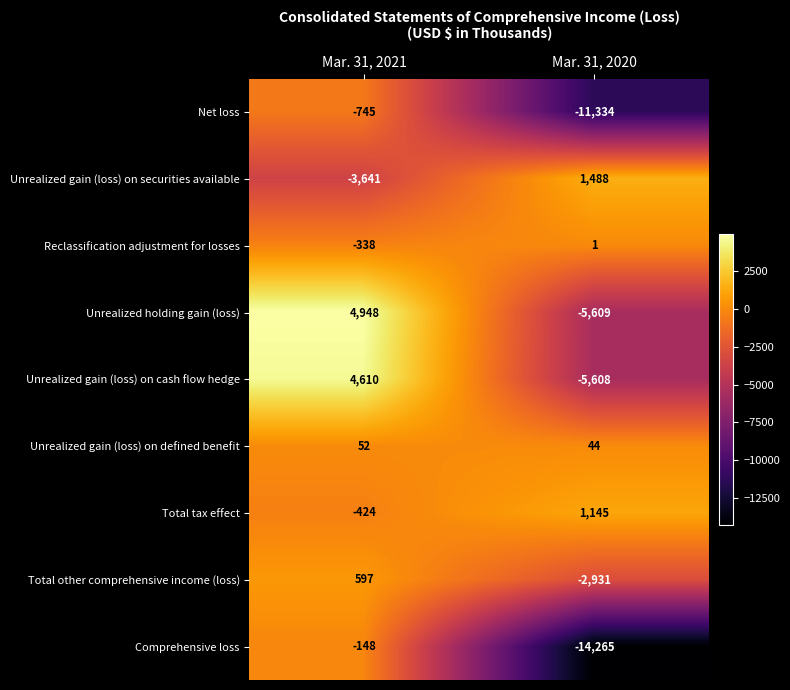

Which series has the widest spread of values?

Comprehensive loss